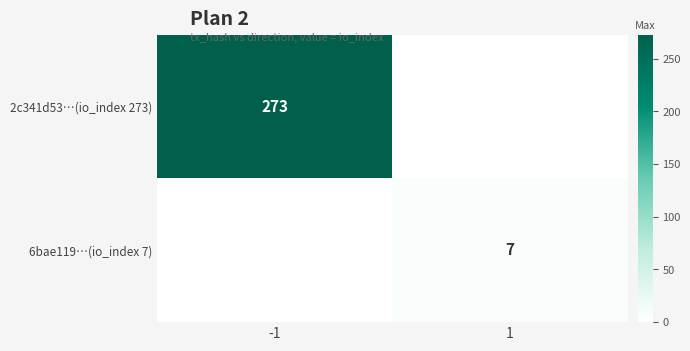

The value of 2c341d53…(io_index 273) at -1 is 70. True or false?

False